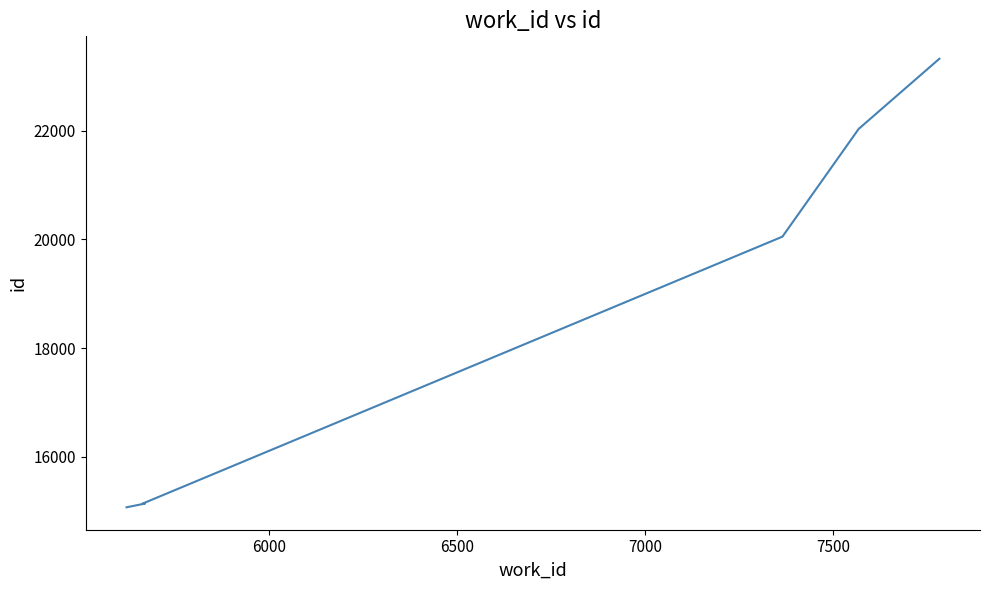

What is the smallest value displayed?

15068